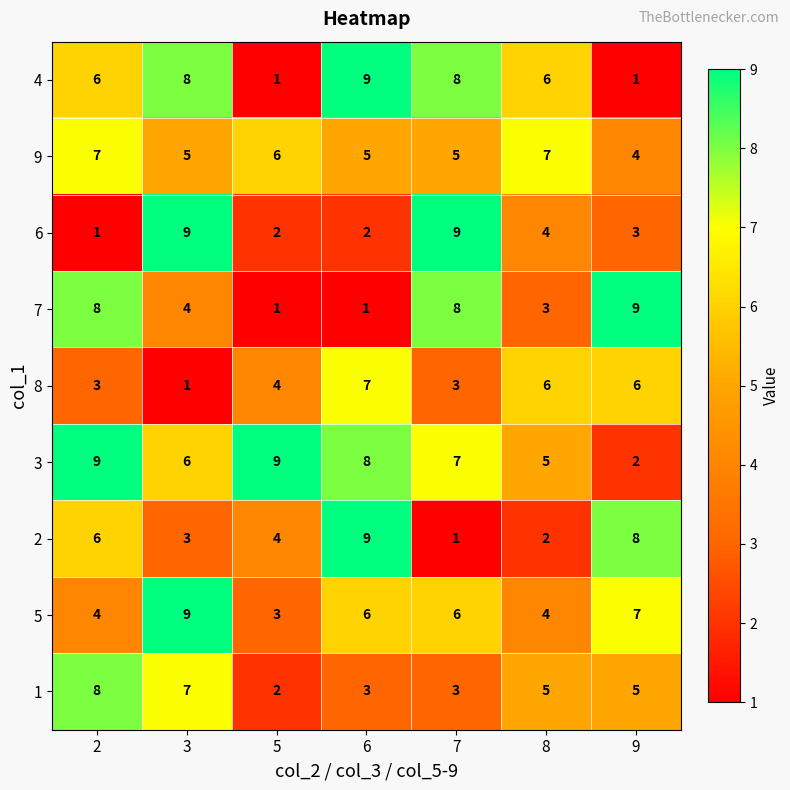

What is the total value across all series at 9?

45